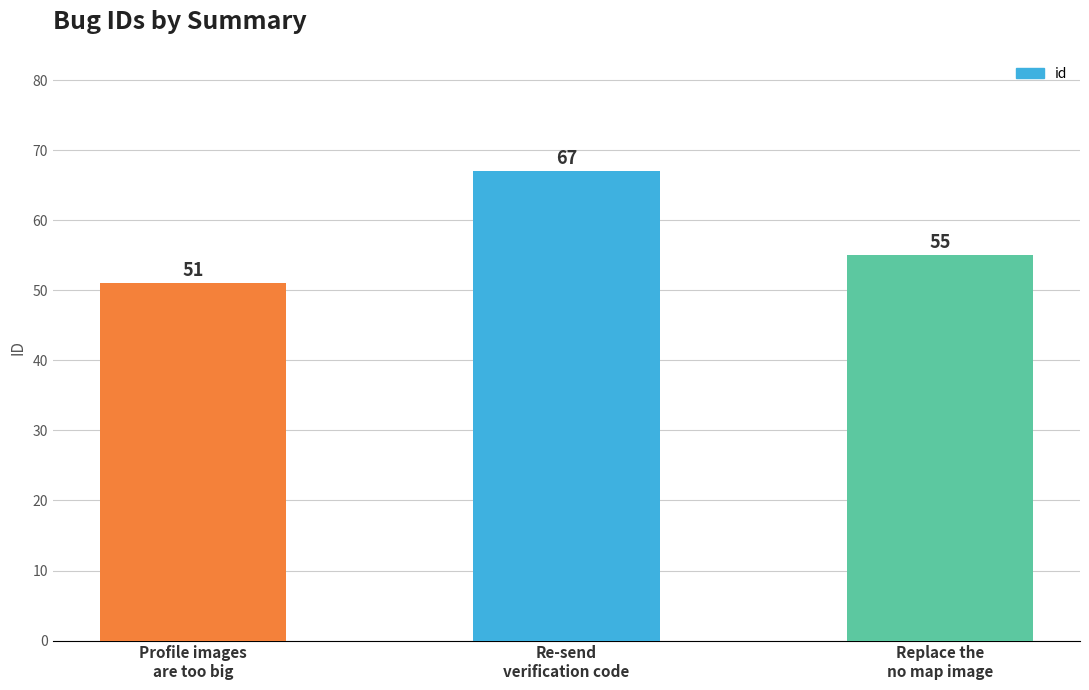

What is the label of the 3rd bar from the right?

Profile images
are too big